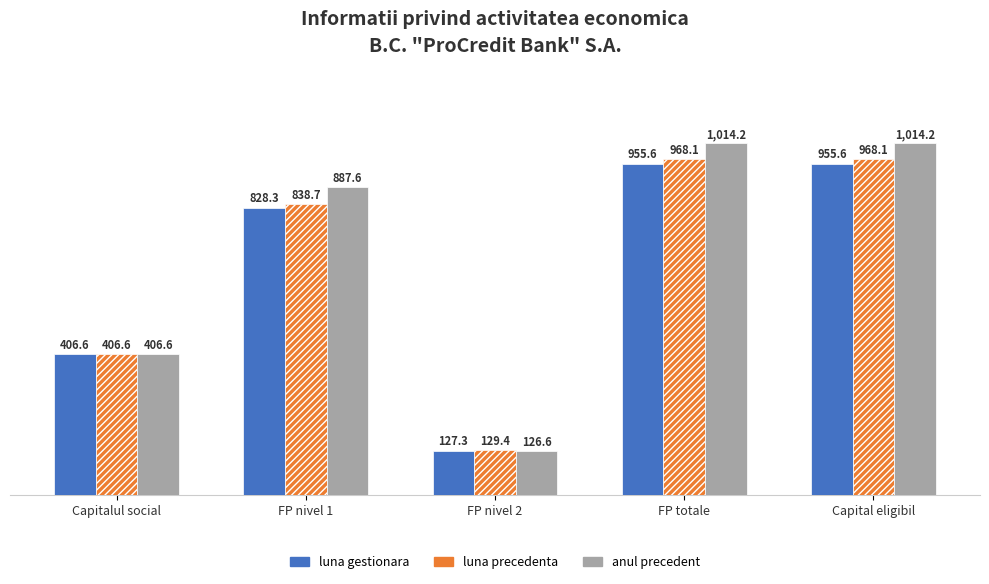

What is the label of the 2nd bar from the left?

FP nivel 1